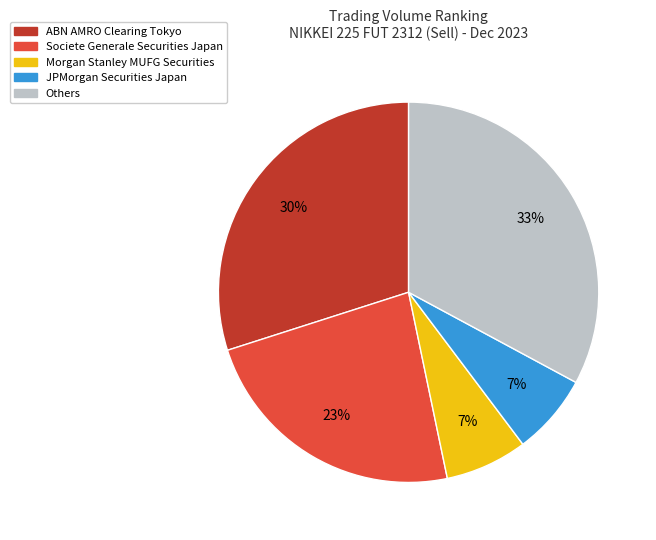

Count the number of slices in the pie.

5